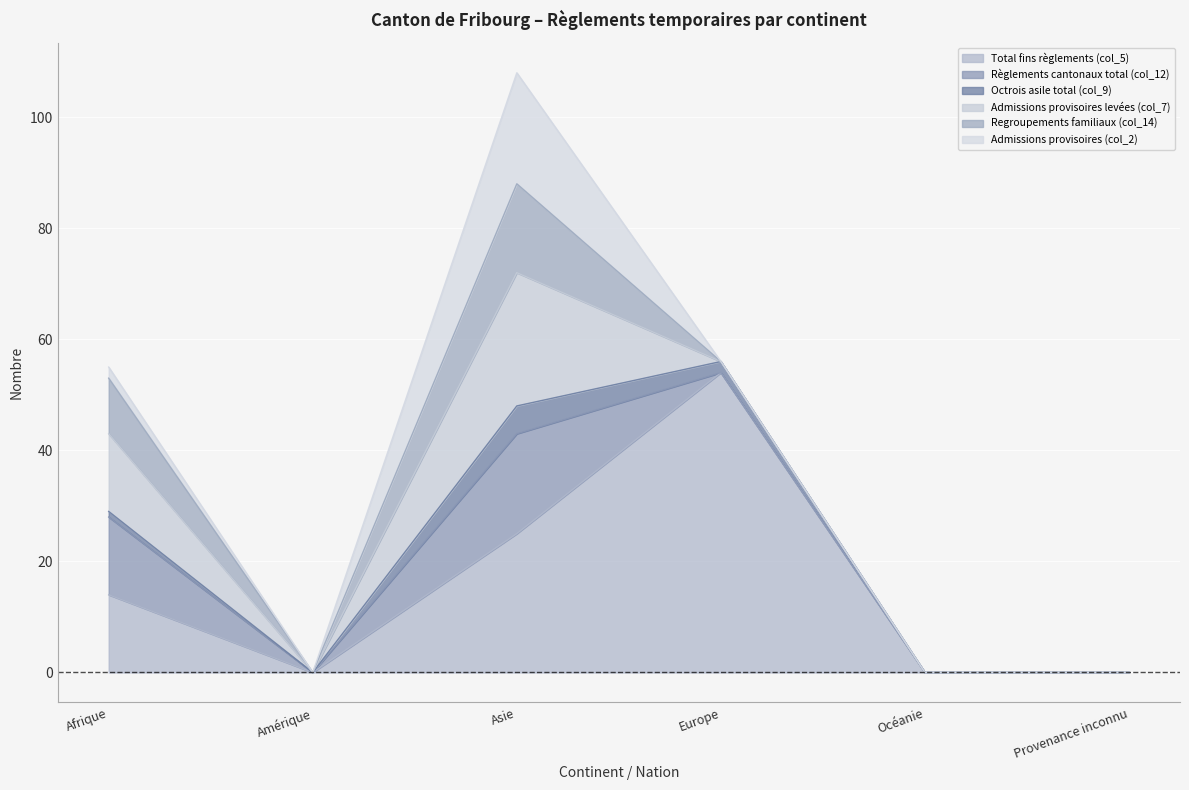

Does the chart display data point markers on the line(s)?

No